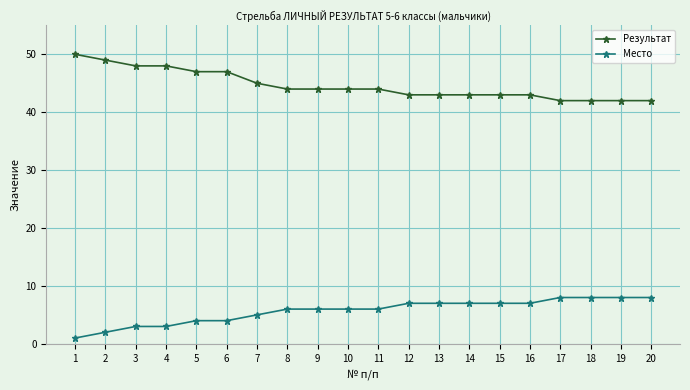

How many lines are shown in the chart?

2